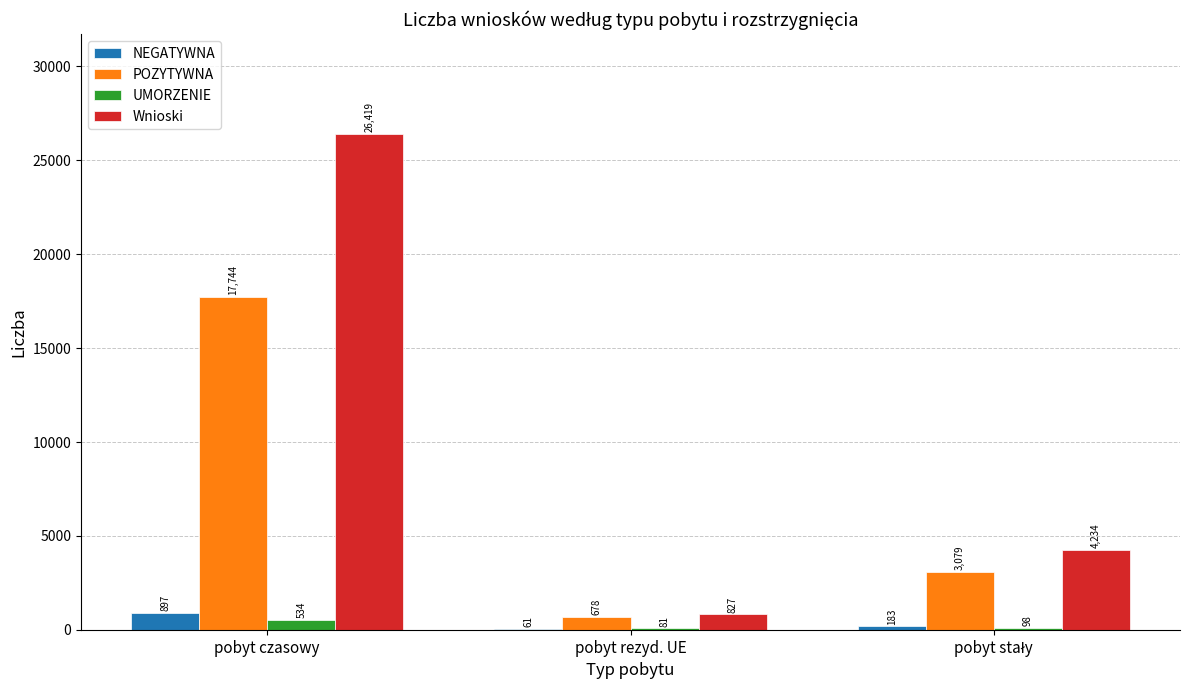

How many groups of bars are there?

3